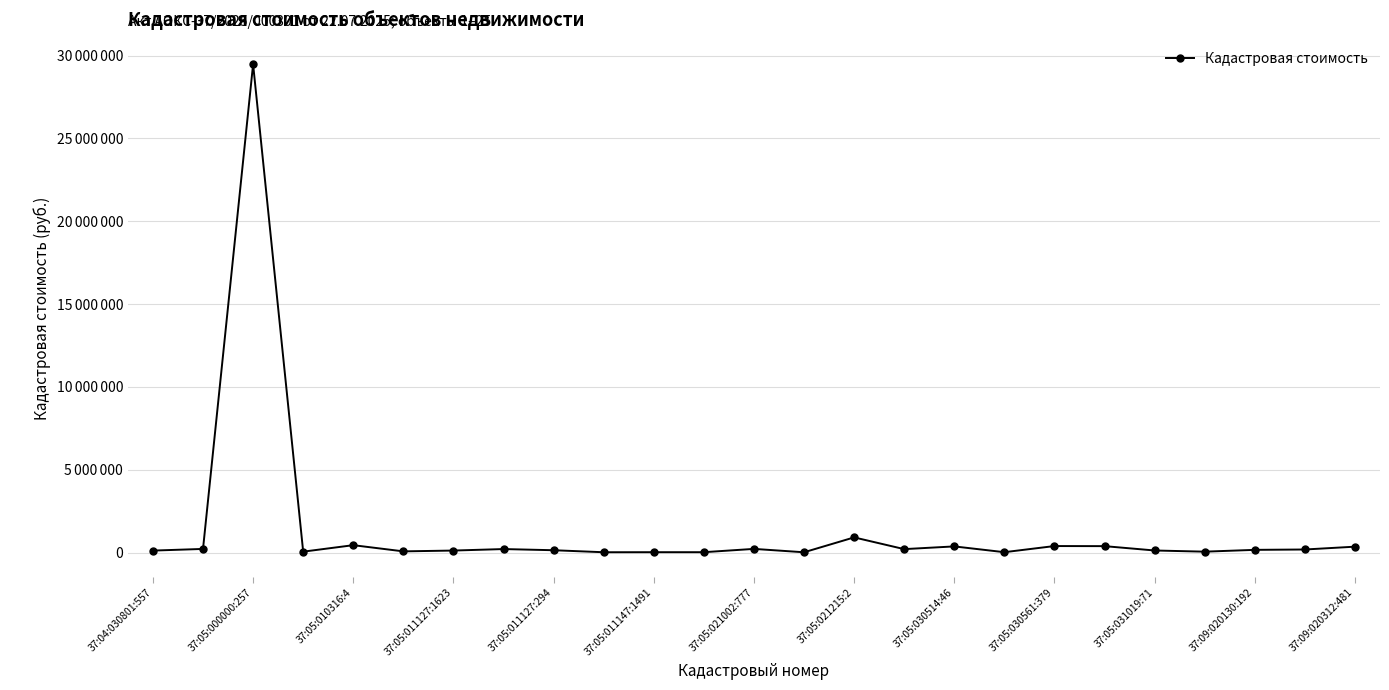

Is this an area chart (filled region under the line)?

No